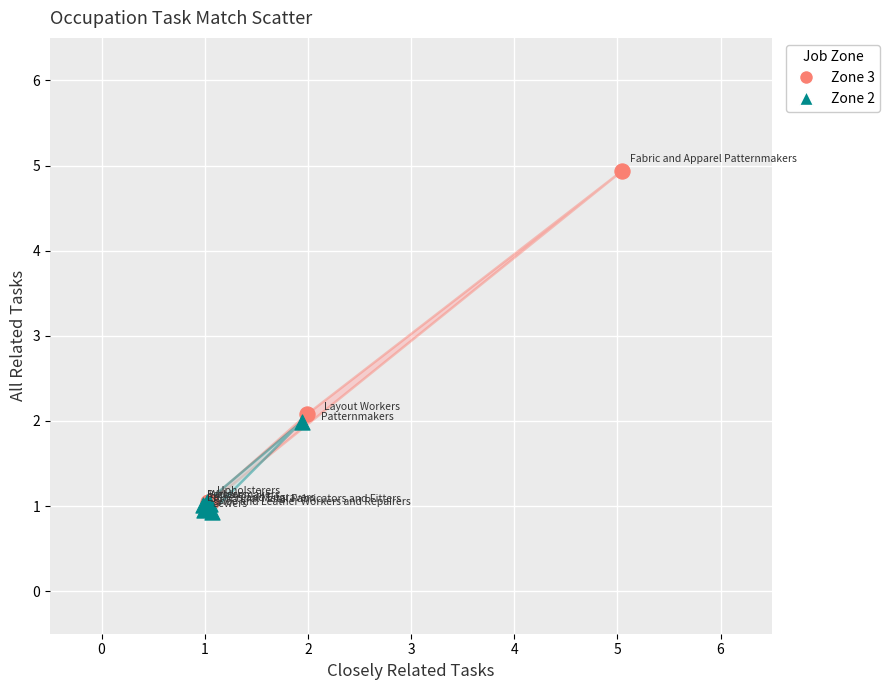

Which series contains the lowest Y value?

Zone 2